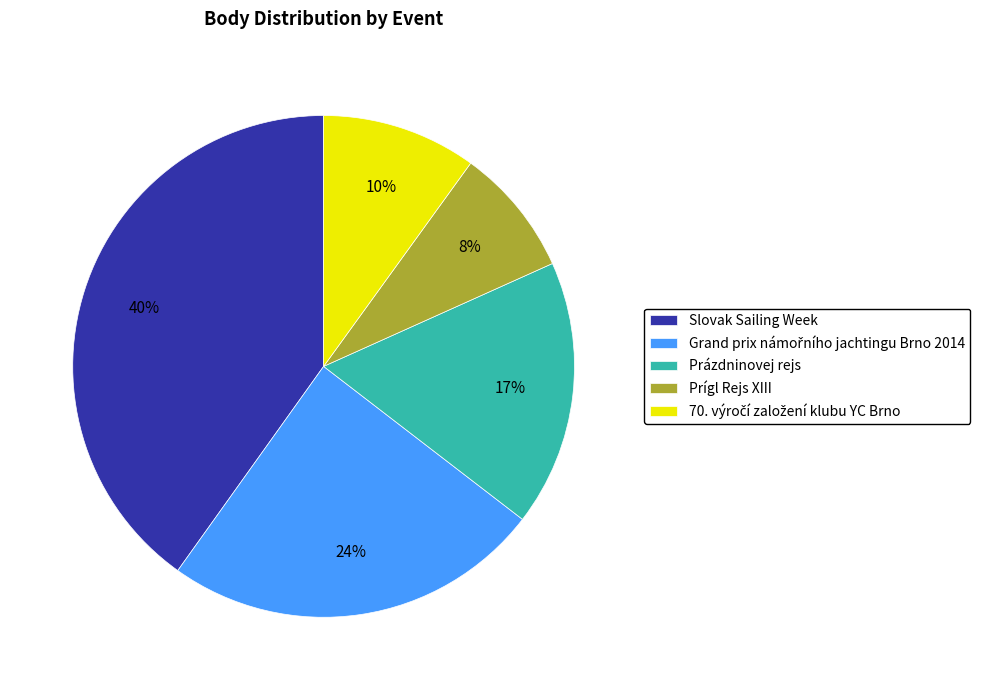

What is the ratio of the value at Prázdninovej rejs to the value at Prígl Rejs XIII?

2.1